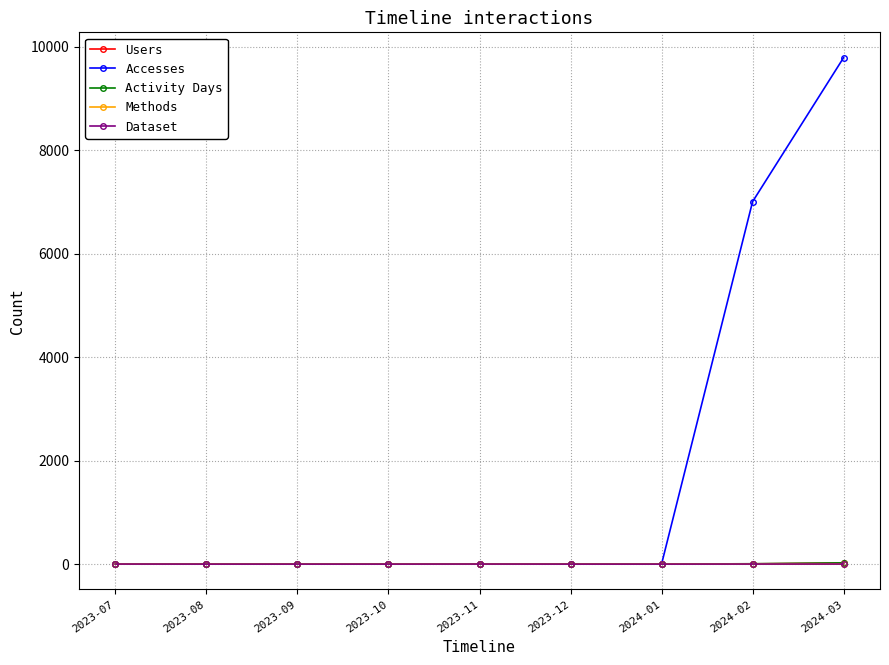

What is the sum of all Users values?

27